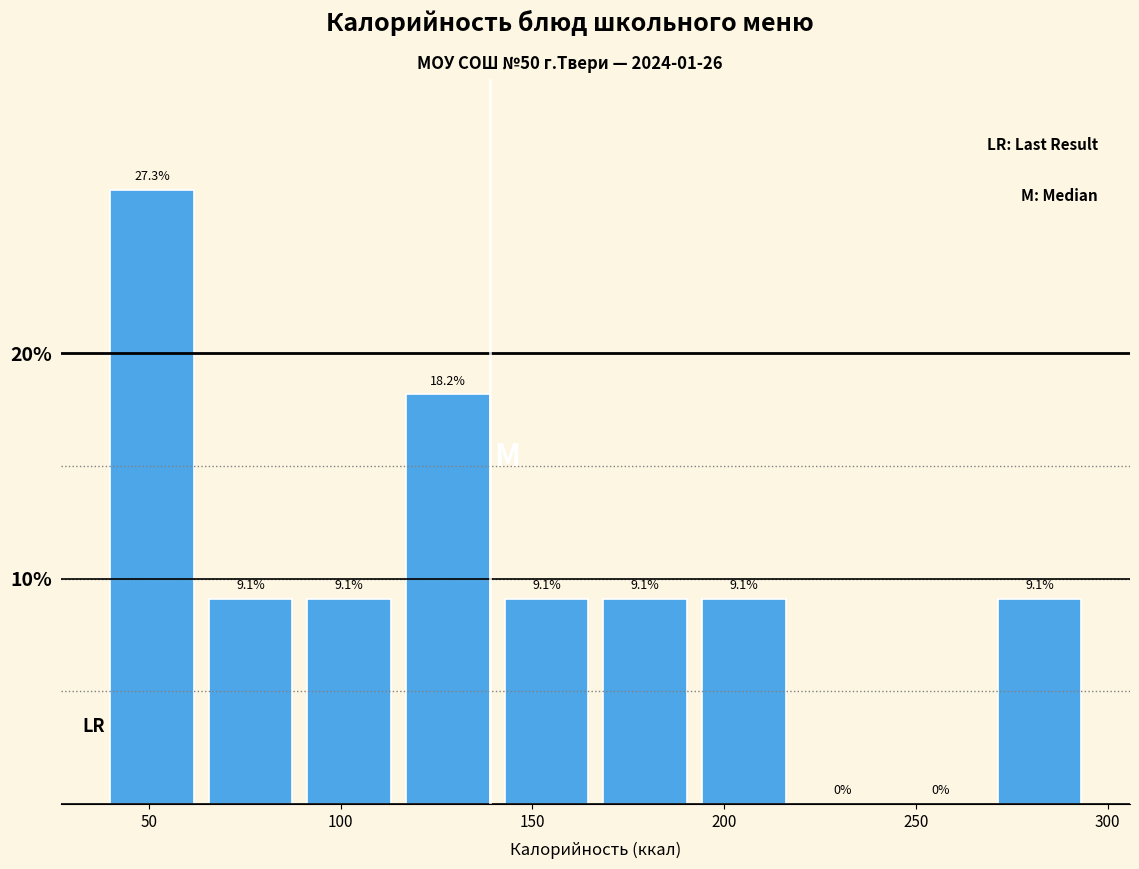

Which range on the x-axis has the tallest bar?

40 to 65